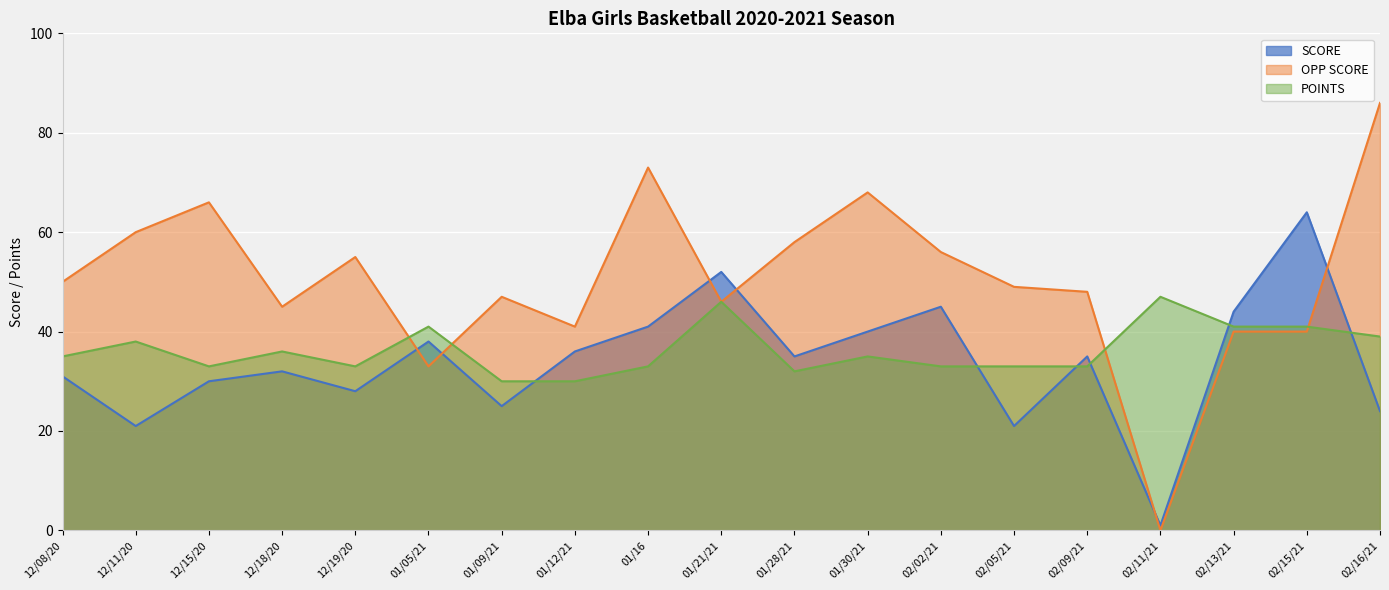

Which category has the highest value in the OPP SCORE series?

02/16/21